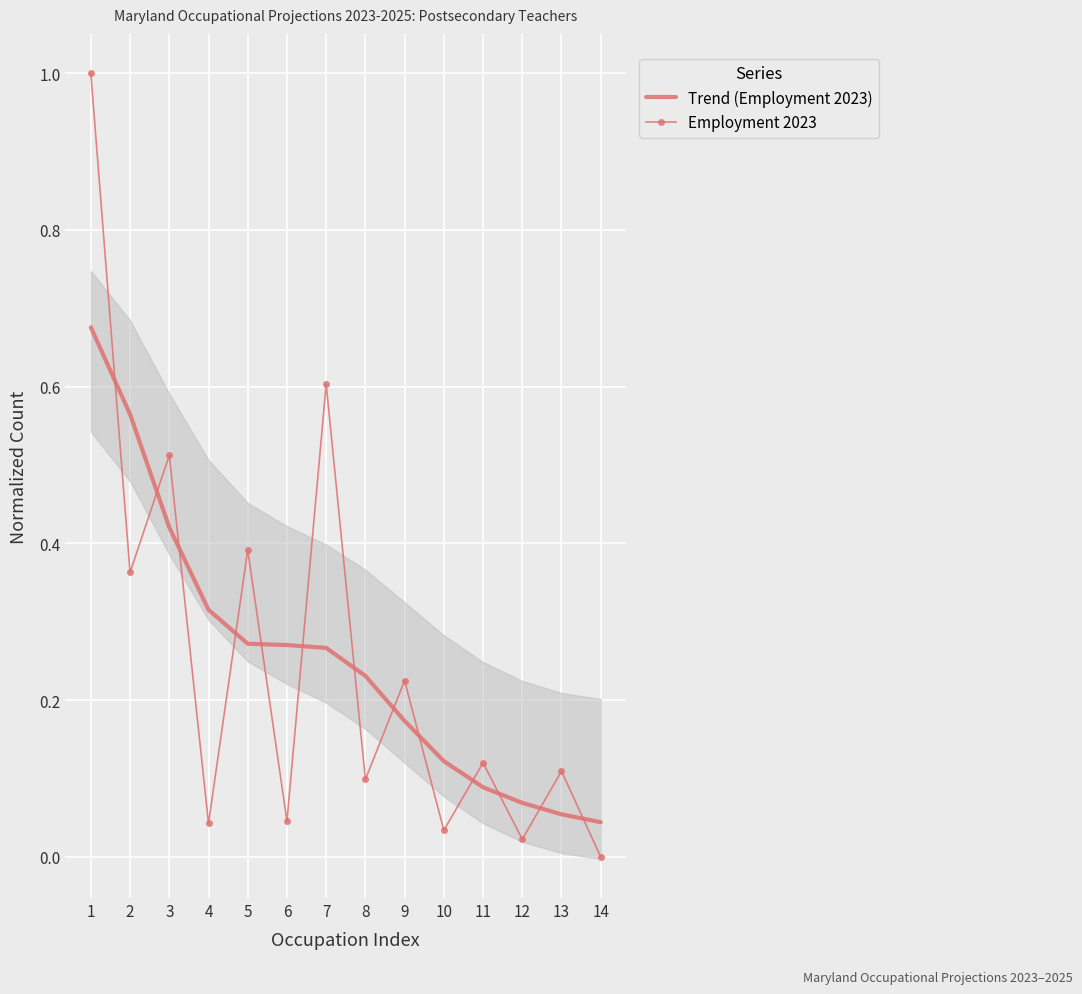

How many lines are shown in the chart?

2